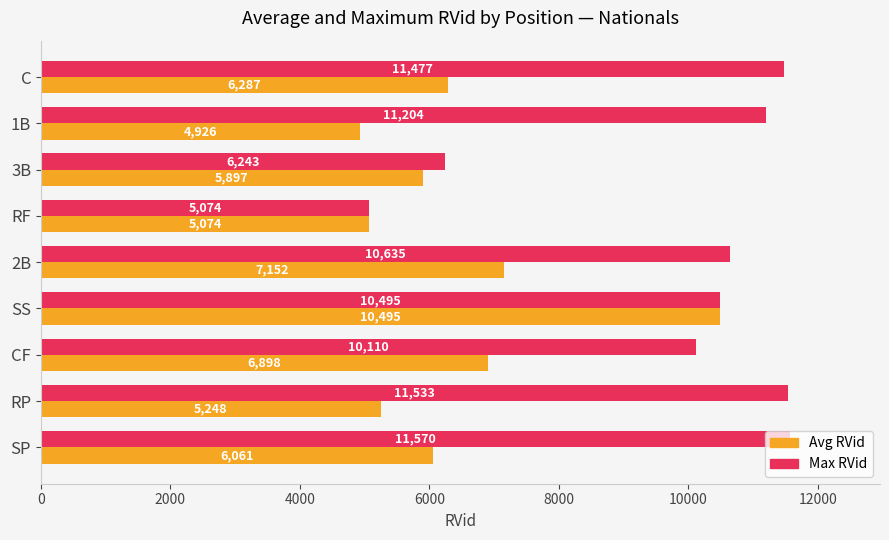

What is the sum of all Avg RVid values?

58037.1